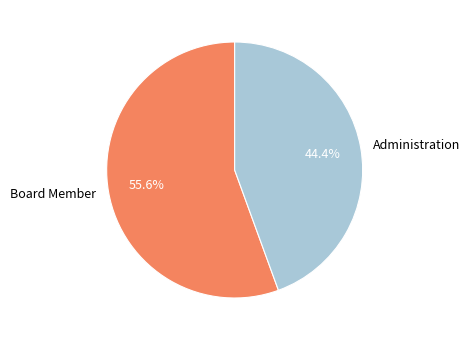

To the nearest percent, what is the average slice percentage?

50%